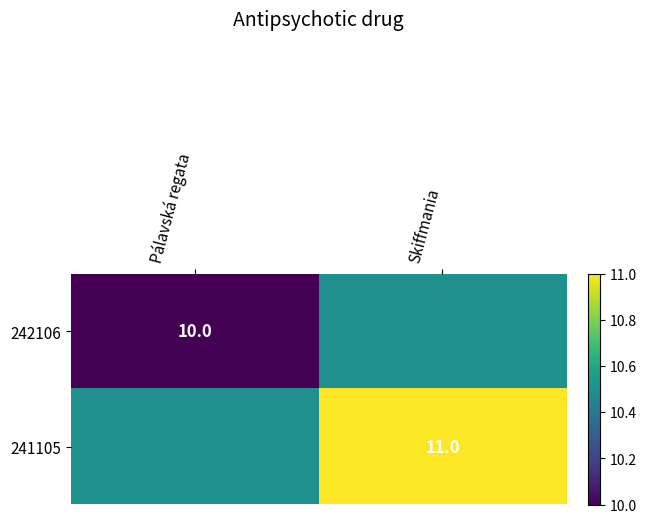

Is the value of 241105 at Skiffmania greater than the value of 242106 at Skiffmania?

Yes